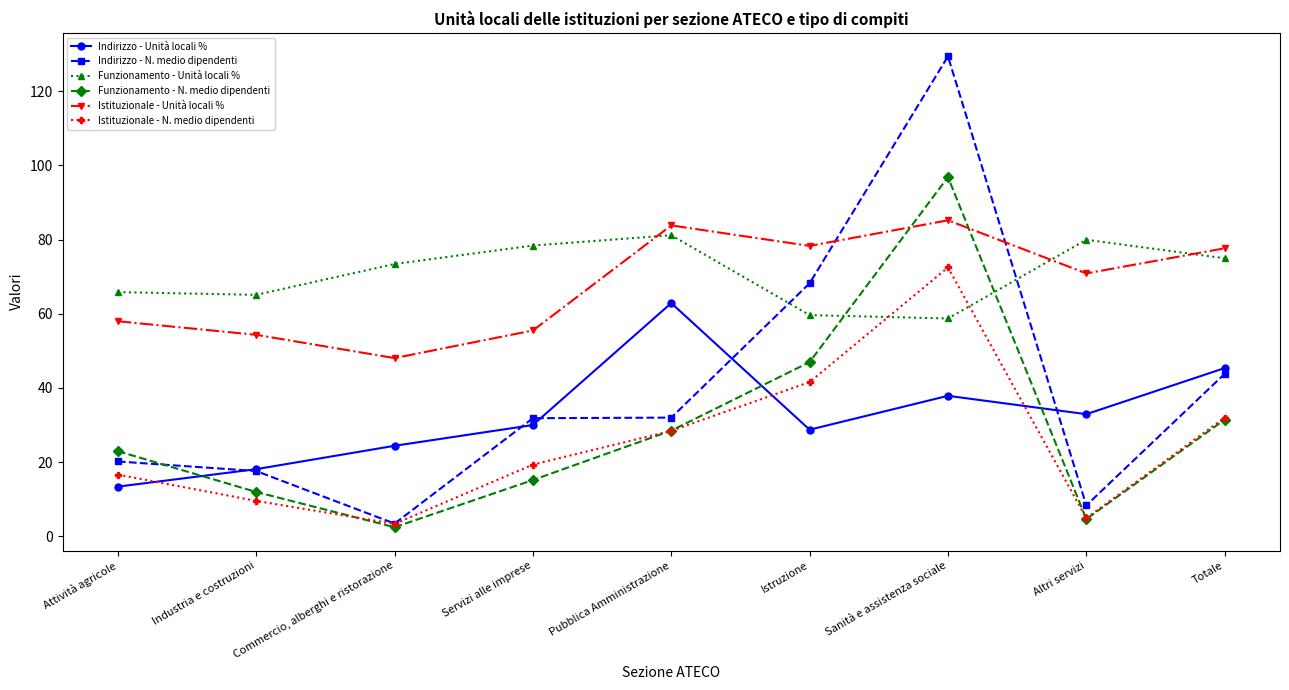

Which series has the largest total across all categories?

Funzionamento - Unità locali %